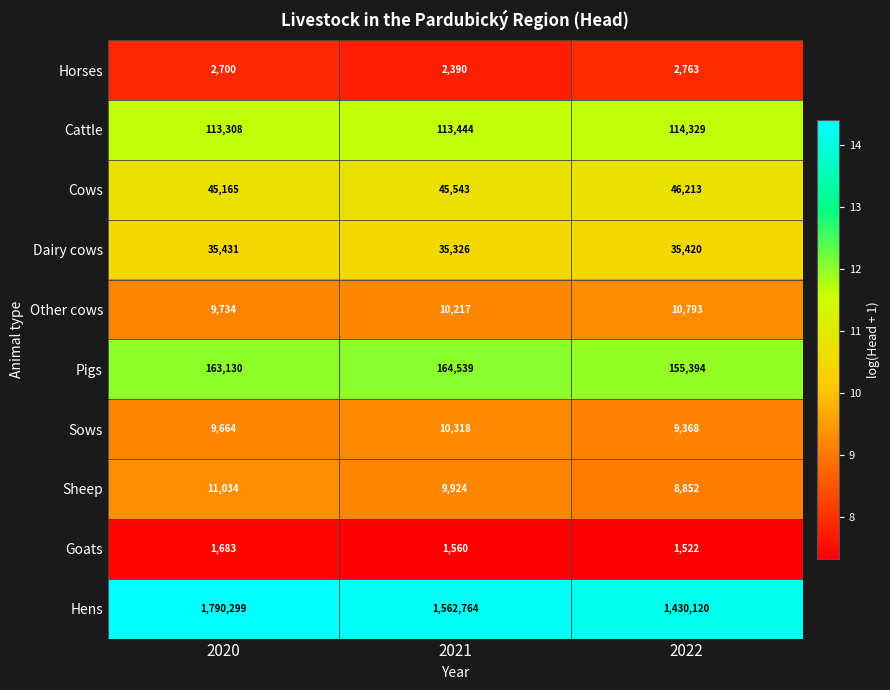

Count the number of categories in the chart.

3